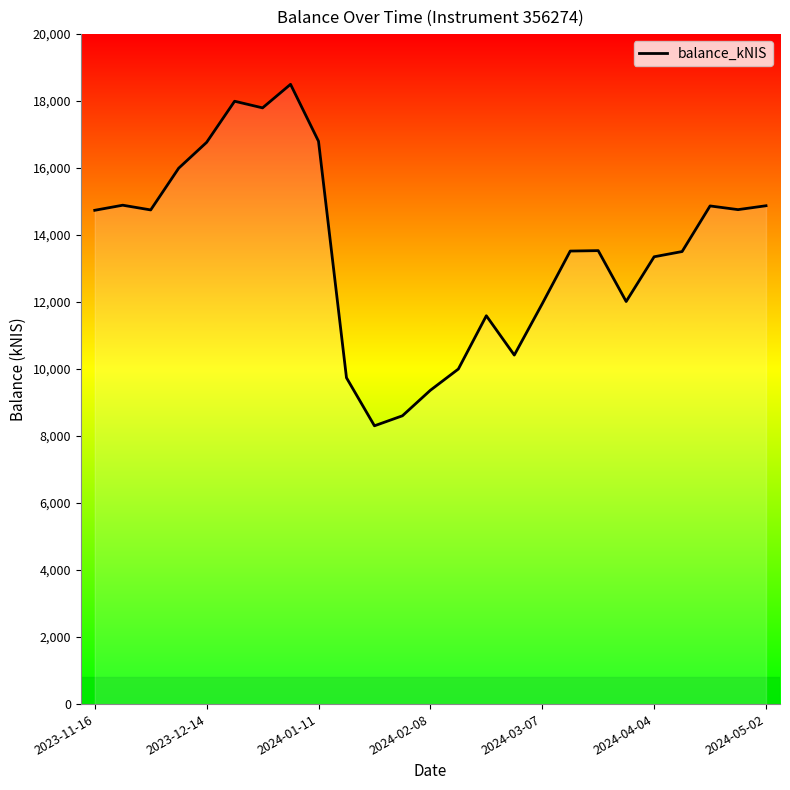

What is the minimum value shown in the chart?

8307.4